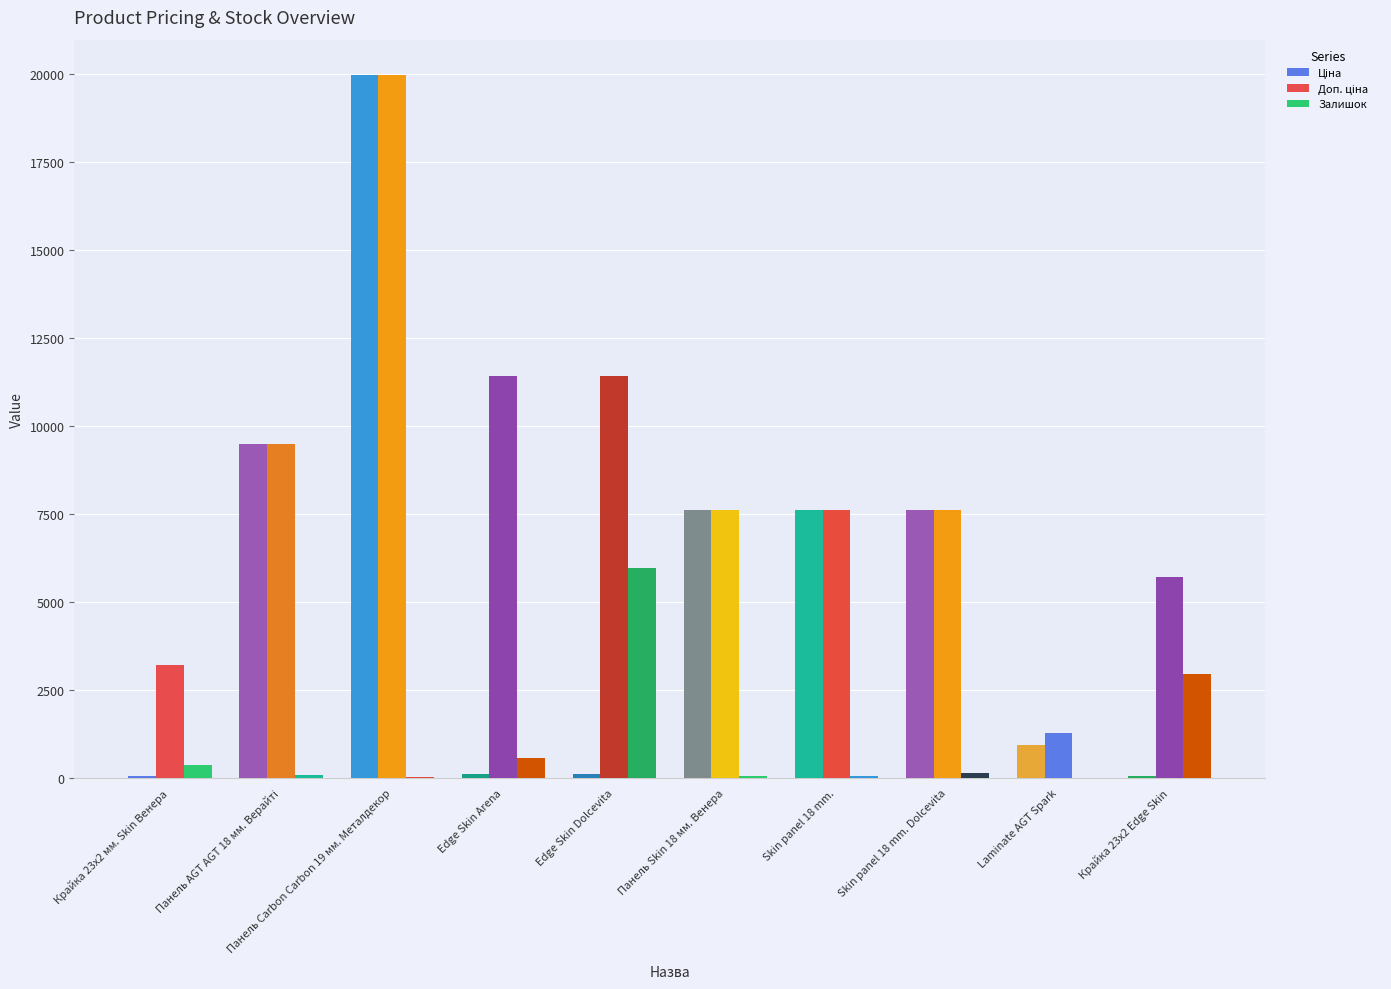

What position from the left is Skin panel 18 mm. Dolcevita?

8